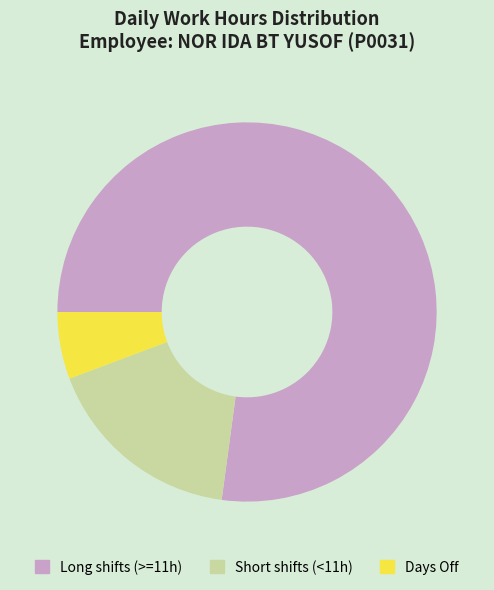

Which has a higher value, Long shifts (>=11h) or Short shifts (<11h)?

Long shifts (>=11h)